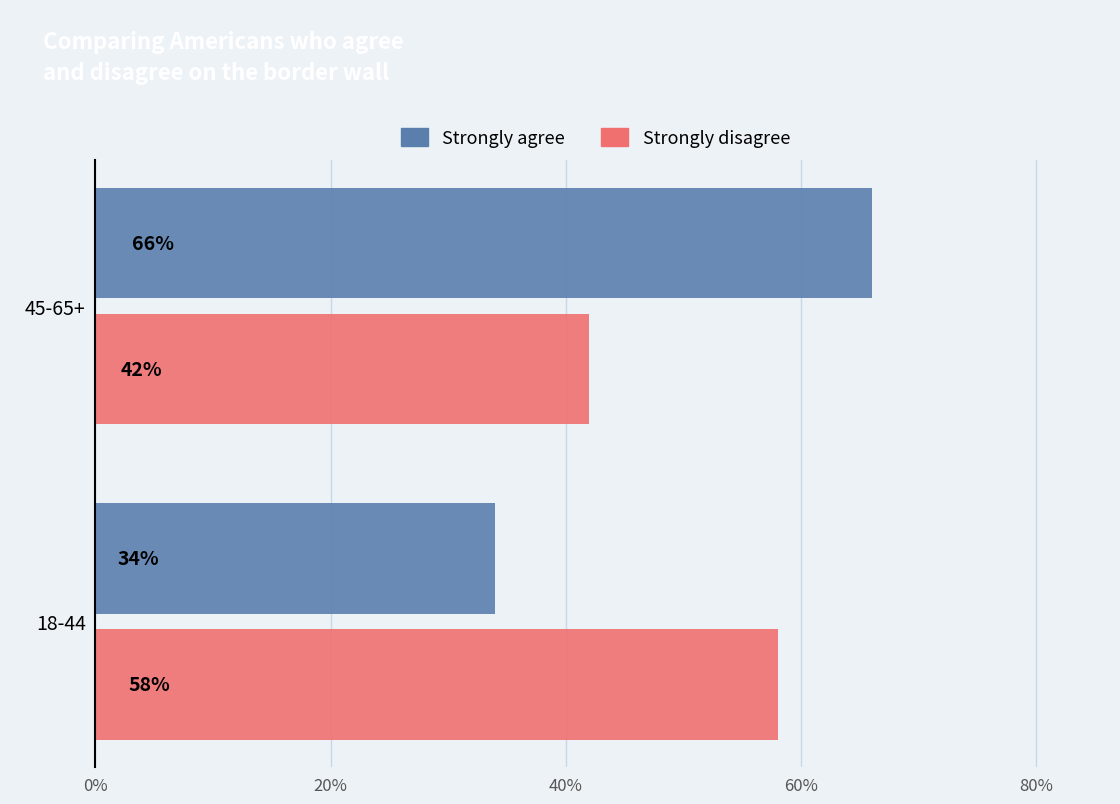

What is the difference between the maximum and minimum values in the Strongly disagree series?

16